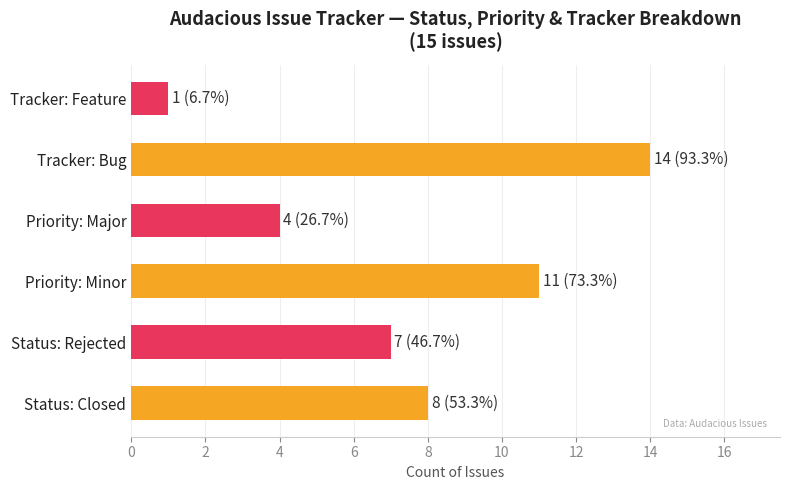

Reading bottom to top, transcribe all the data shown in this chart.

8	7	11	4	14	1